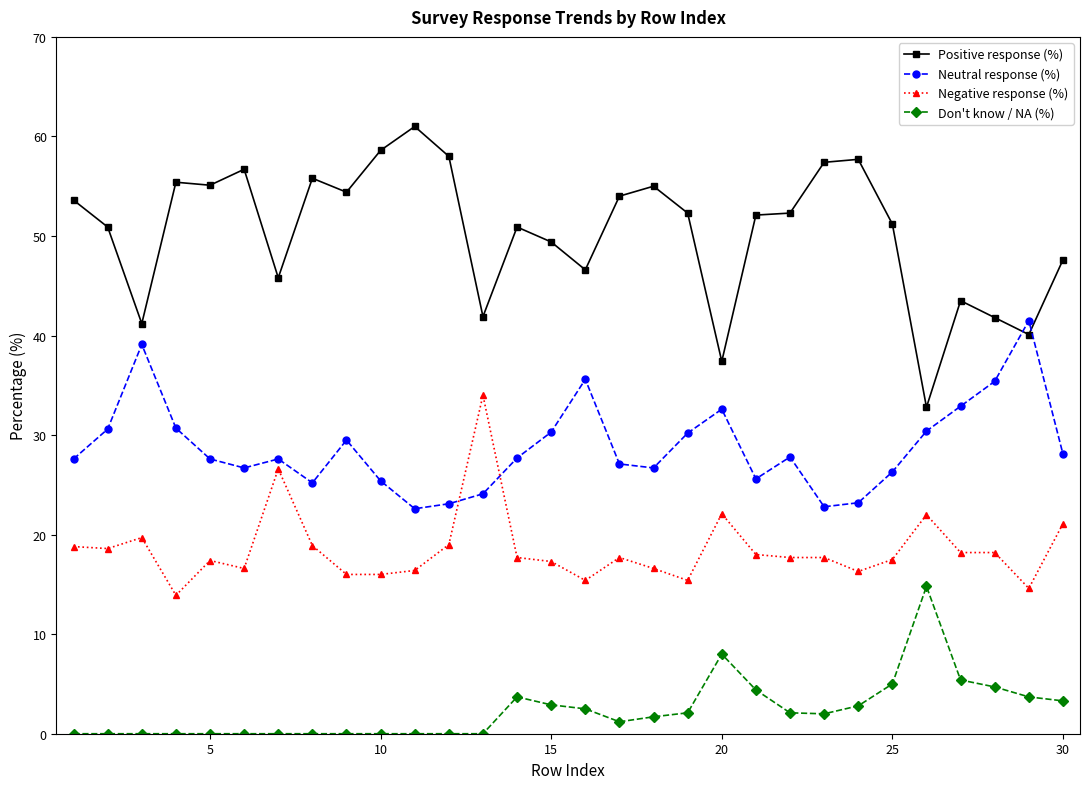

What is the average value of the Positive response (%) series?

50.4